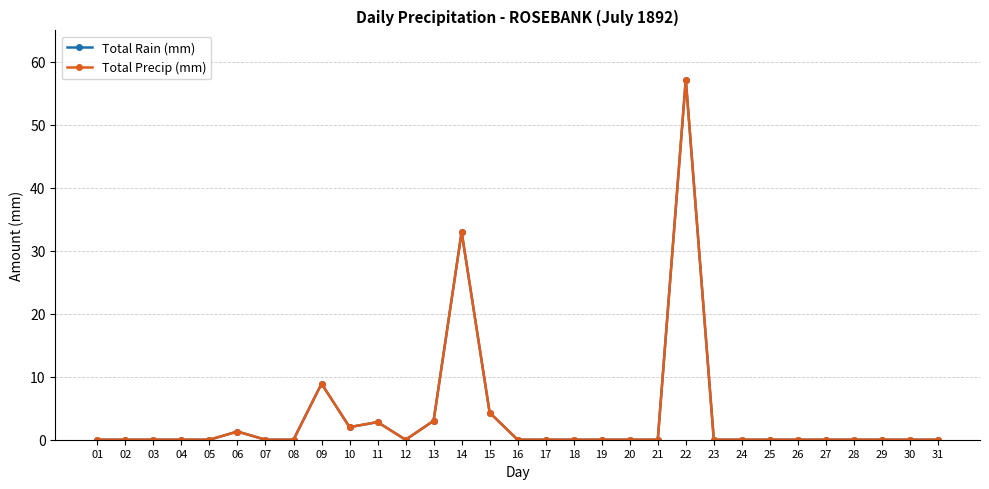

What is the sum of the Total Rain (mm) values at 17 and 14?

33.0